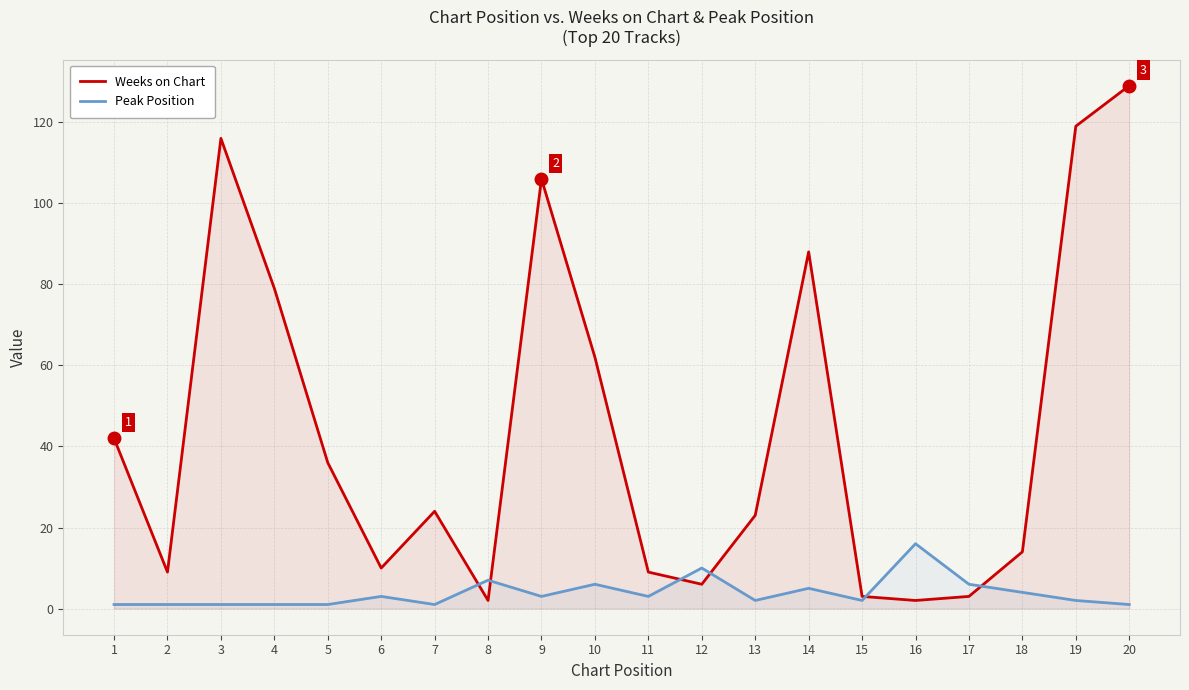

Is it true that Weeks on Chart equals 2 at 16?

True